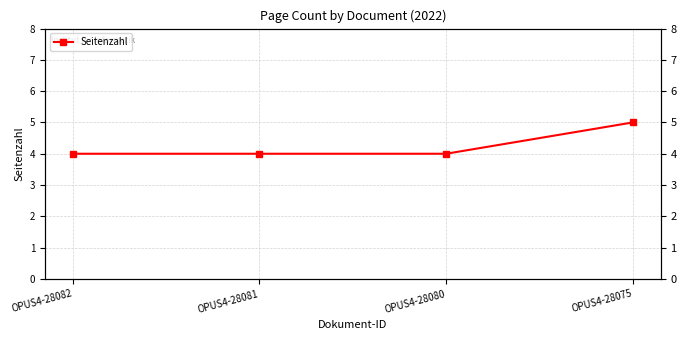

List the labels in order of value, largest first.

OPUS4-28075, OPUS4-28082, OPUS4-28081, OPUS4-28080